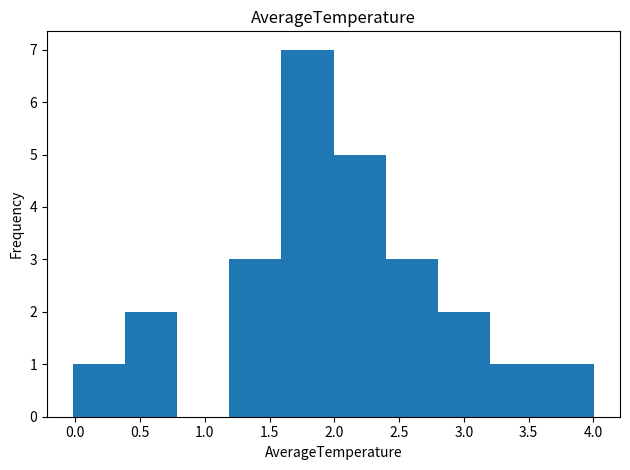

Reading left to right, transcribe this chart: for each bar, give the range it covers on the x-axis and its height. Neither the bar edges nor the heights are printed on the chart, so give them approximately, as read against the axes.

0.0 to 0.4: 1
0.4 to 0.8: 2
0.8 to 1.2: 0
1.2 to 1.6: 3
1.6 to 2.0: 7
2.0 to 2.4: 5
2.4 to 2.8: 3
2.8 to 3.2: 2
3.2 to 3.6: 1
3.6 to 4.0: 1